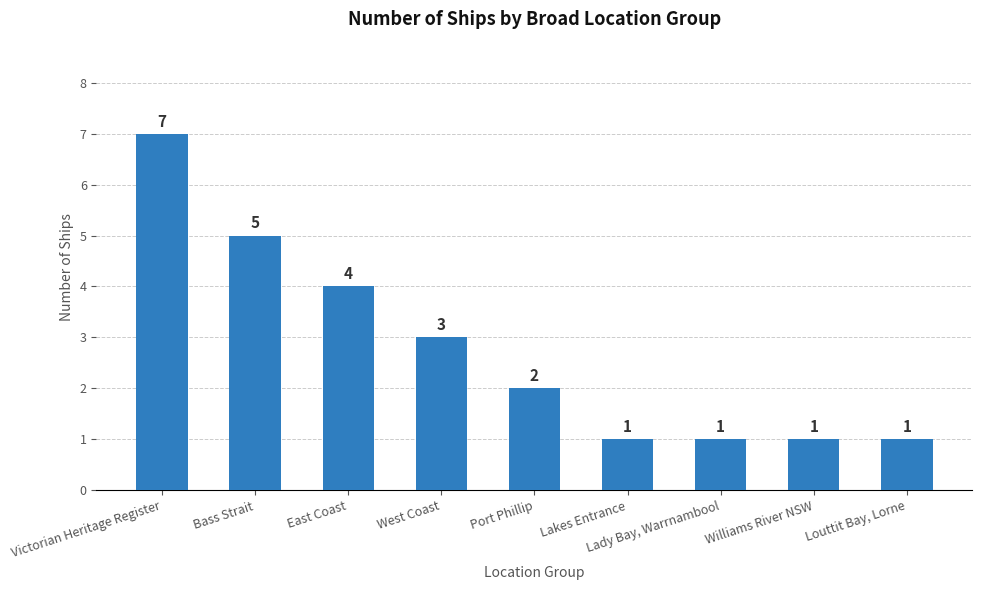

Approximately how many times larger is the value at Bass Strait compared to Williams River NSW?

5.0